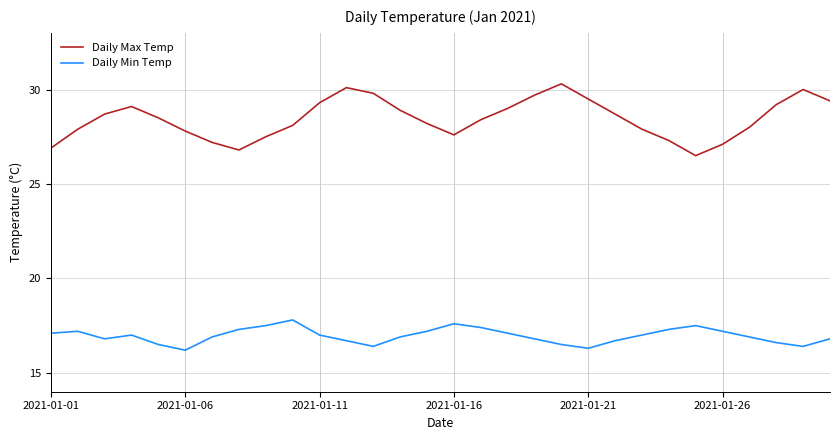

True or false: Daily Min Temp and Daily Max Temp intersect in this chart.

False